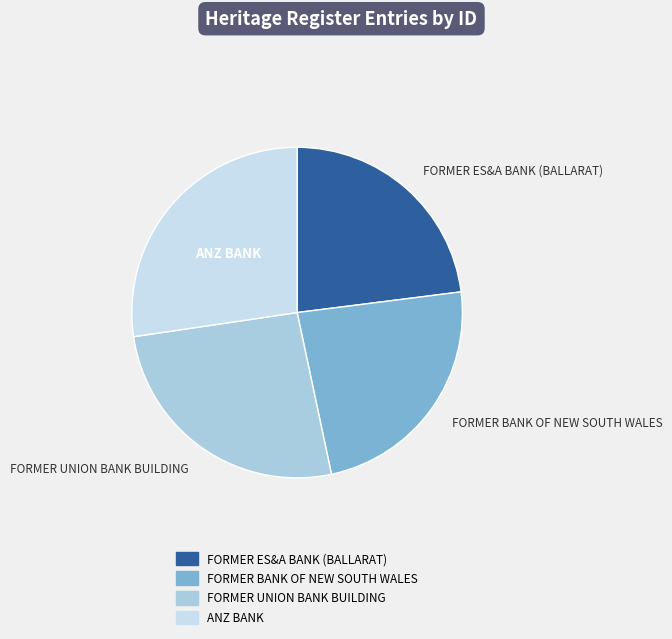

Which category has the smallest portion of the pie?

FORMER ES&A BANK (BALLARAT)